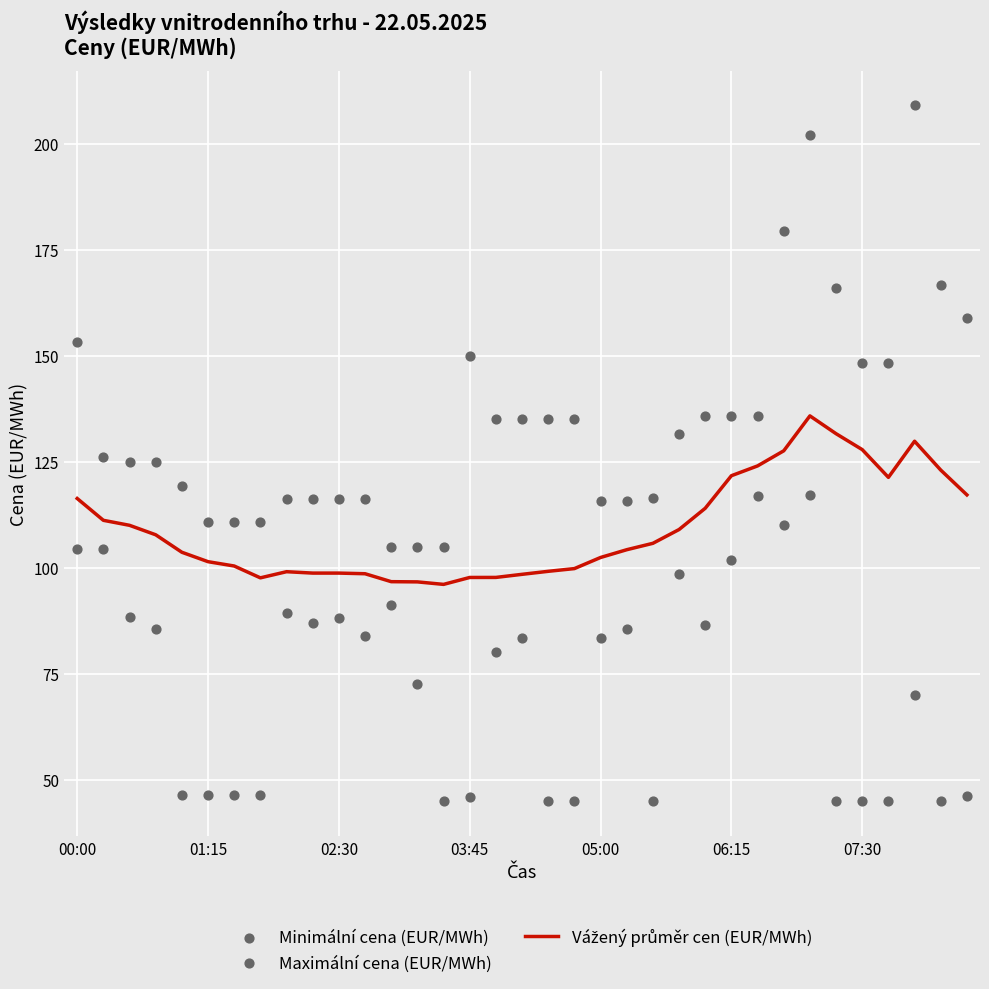

What are all the series names shown in the legend?

Vážený průměr cen (EUR/MWh), Minimální cena (EUR/MWh), Maximální cena (EUR/MWh)